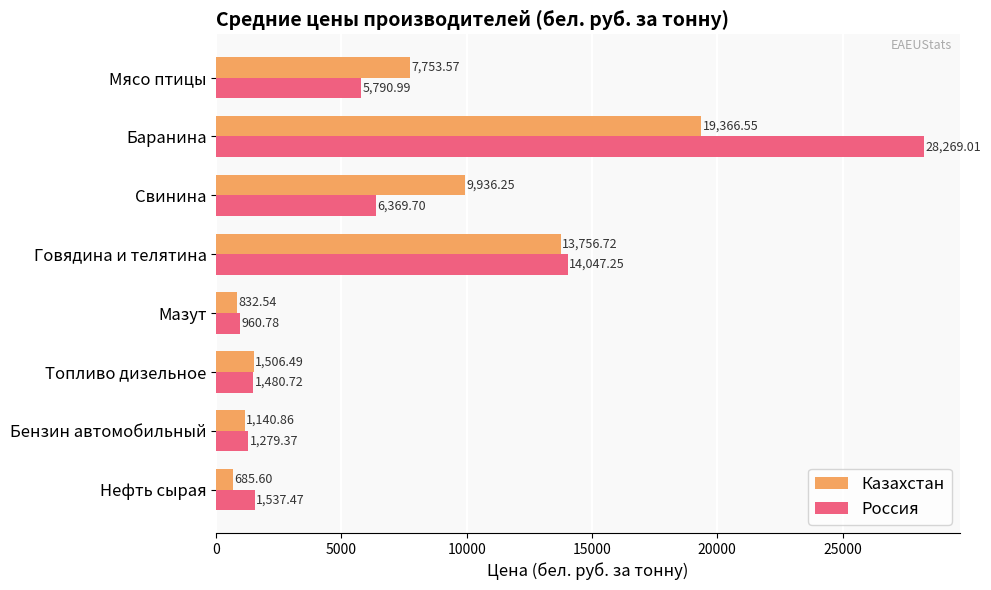

What is the difference between the Казахстан values at Говядина и телятина and Баранина?

5609.8